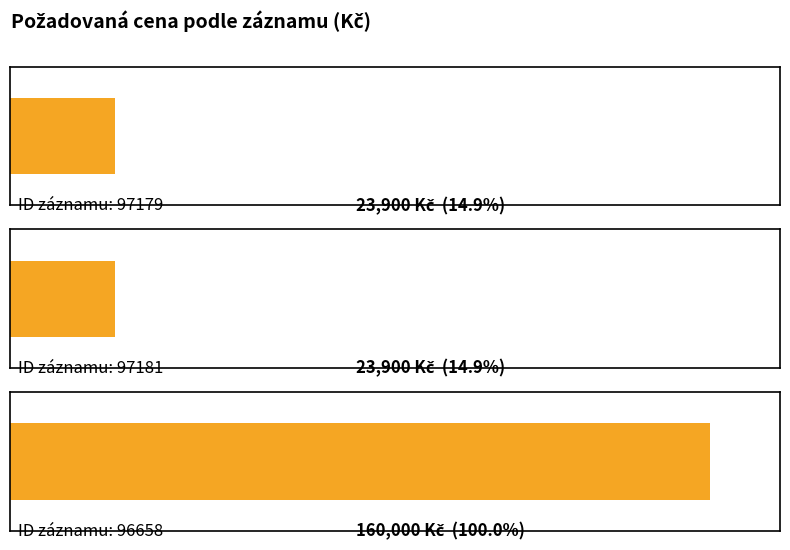

True or false: the data shows 12291 at 97179.

False